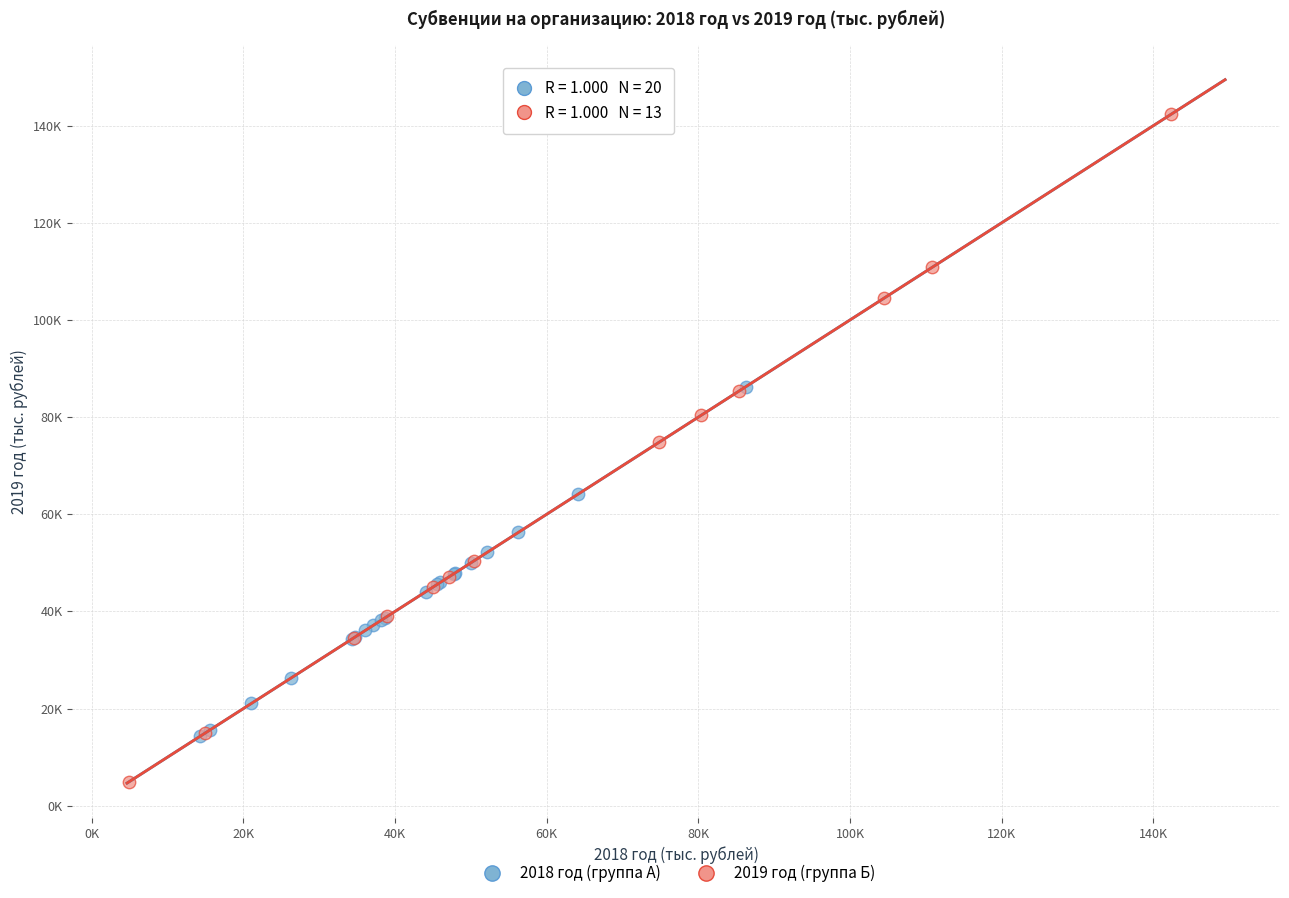

What are all the series names shown in the legend?

2018 год (группа А), 2019 год (группа Б)